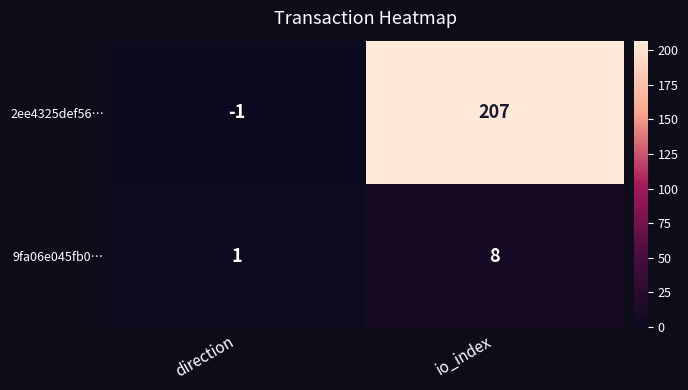

How many categories are shown in the chart?

2